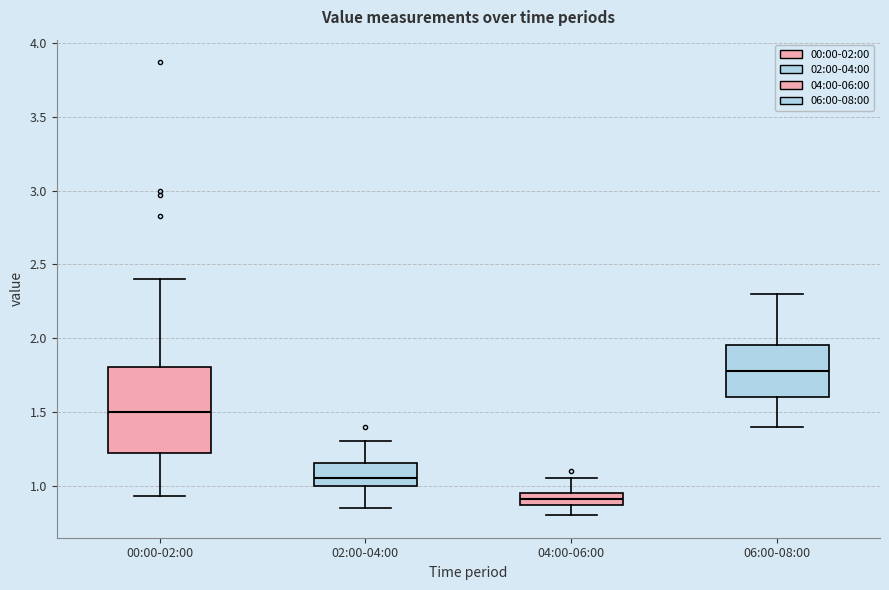

Reading left to right, transcribe this box plot: for each box, give where its median line is, the range the box spans, and where its two whiskers end, as read against the y-axis. The values are not printed on the chart, so give them approximately, as read against the axis.

00:00-02:00: median 1.50, box 1.20 to 1.80, whiskers 0.95 to 2.40
02:00-04:00: median 1.05, box 1.00 to 1.15, whiskers 0.85 to 1.30
04:00-06:00: median 0.90, box 0.85 to 0.95, whiskers 0.80 to 1.05
06:00-08:00: median 1.80, box 1.60 to 1.95, whiskers 1.40 to 2.30